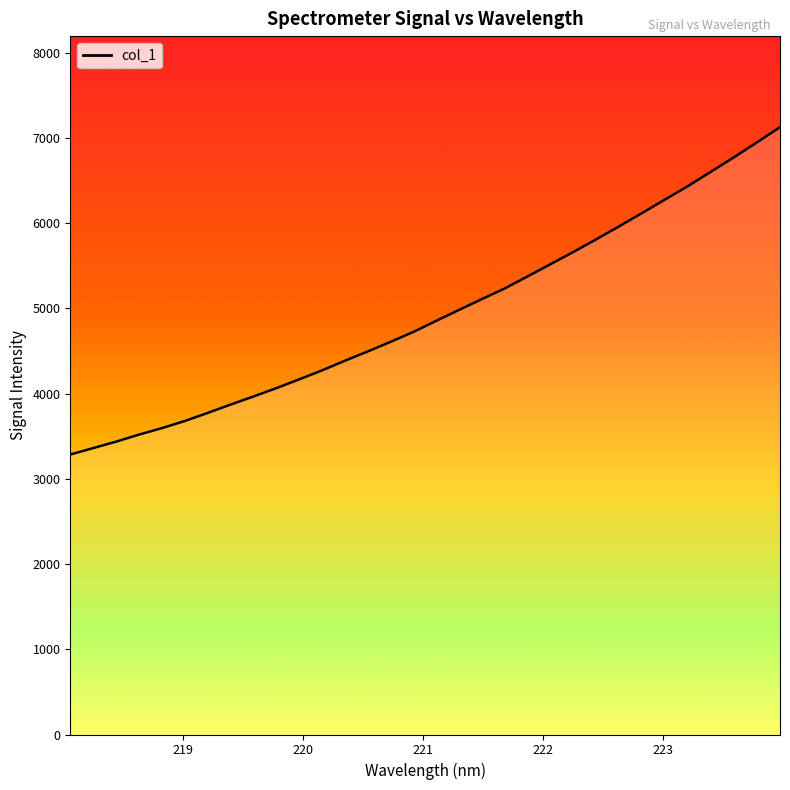

How many lines are shown in the chart?

1